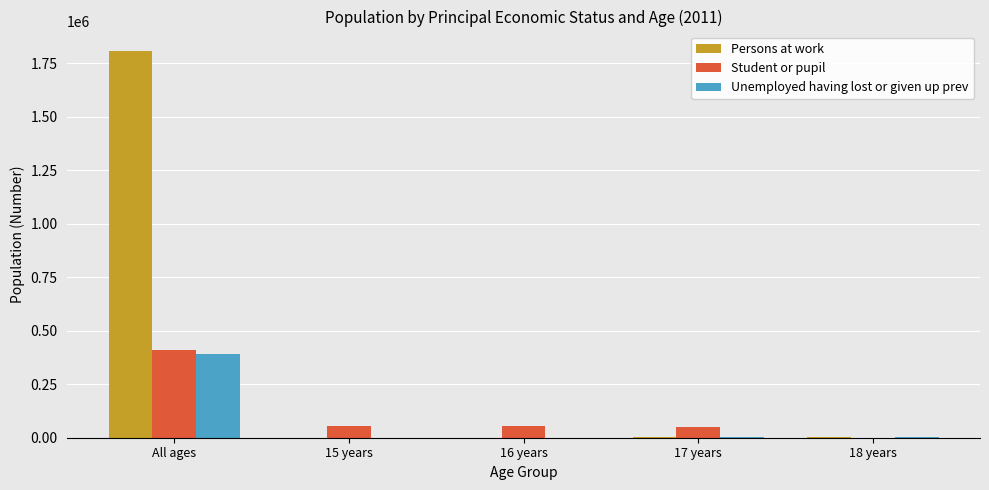

Count the number of data series in this chart.

3